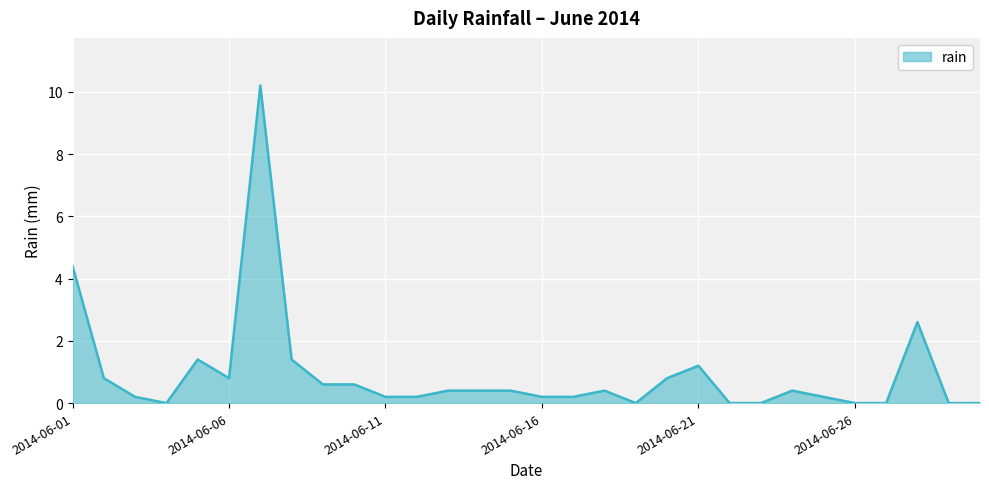

What is the maximum value shown in the chart?

10.2